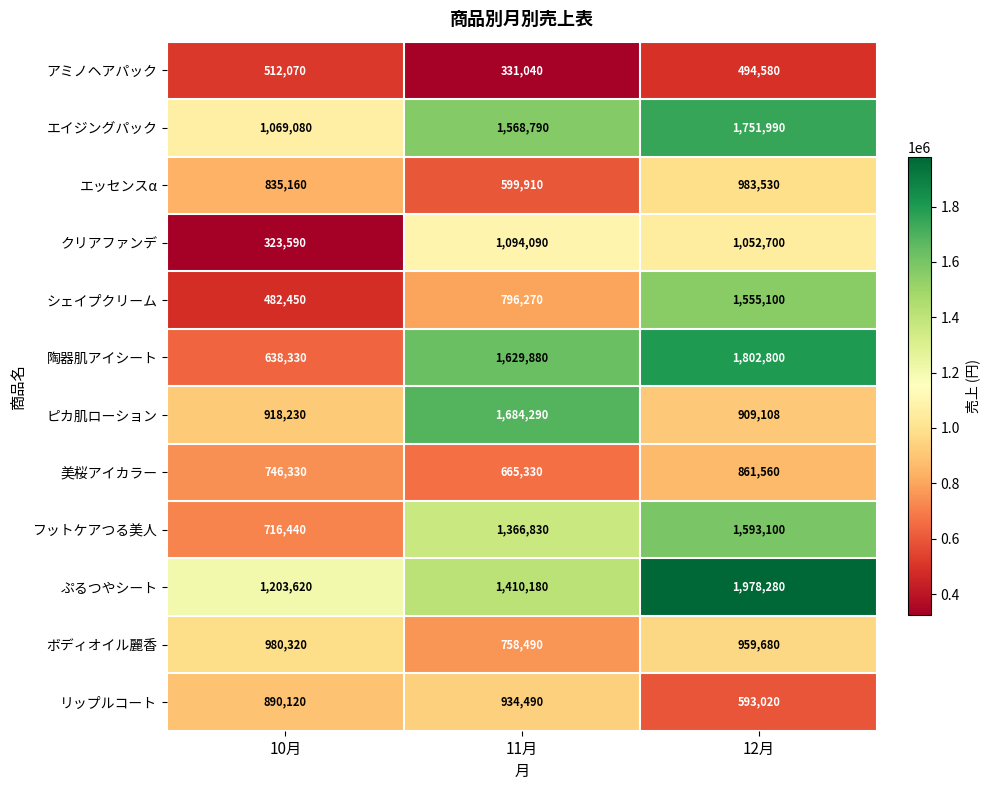

How many フットケアつる美人 values are between 716440 and 1593100?

3